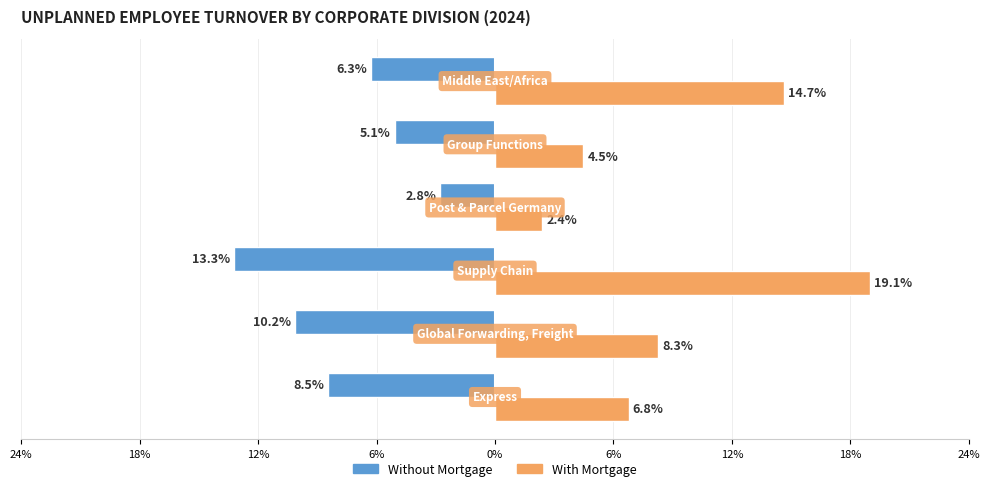

What are all the series names shown in the legend?

Without Mortgage, With Mortgage